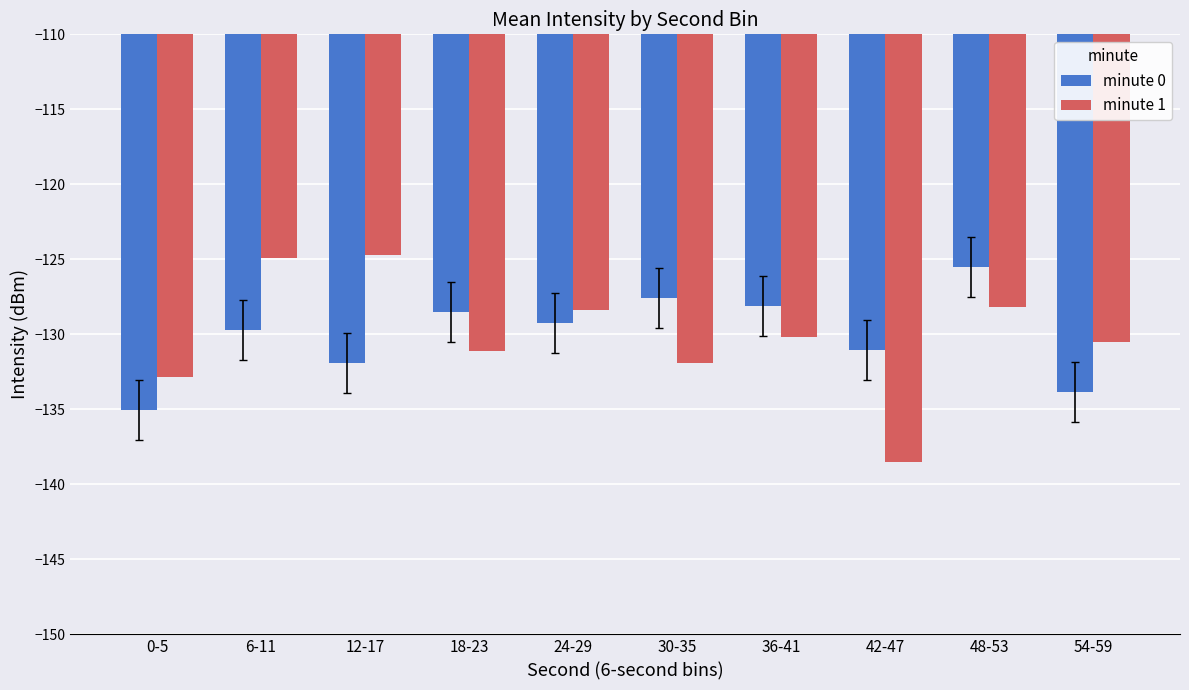

Reading left to right, list all the values displayed in this chart.

minute 0: 0-5=-135.0	6-11=-129.7	12-17=-131.9	18-23=-128.5	24-29=-129.2	30-35=-127.6	36-41=-128.1	42-47=-131.0	48-53=-125.5	54-59=-133.8
minute 1: 0-5=-132.9	6-11=-124.9	12-17=-124.7	18-23=-131.1	24-29=-128.4	30-35=-131.9	36-41=-130.2	42-47=-138.5	48-53=-128.2	54-59=-130.5